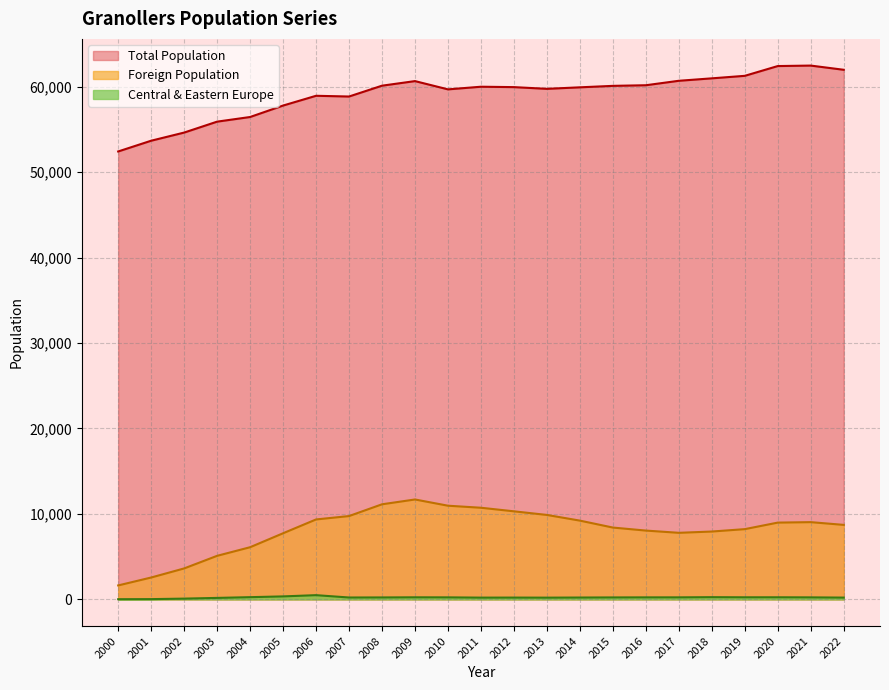

True or false: Foreign Population and Central & Eastern Europe cross at least once.

False